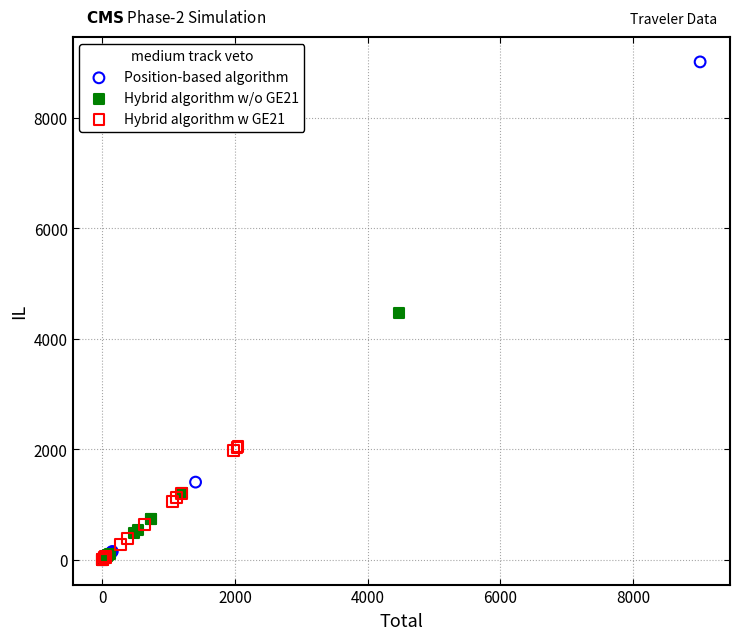

What are all the series names shown in the legend?

Position-based algorithm, Hybrid algorithm w/o GE21, Hybrid algorithm w GE21